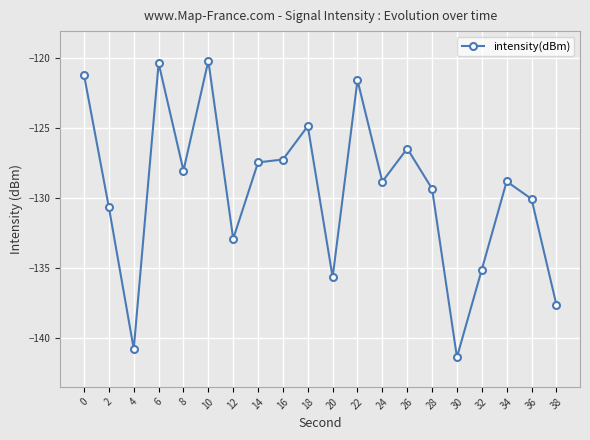

True or false: there are more than 1 points higher than both neighbors.

True